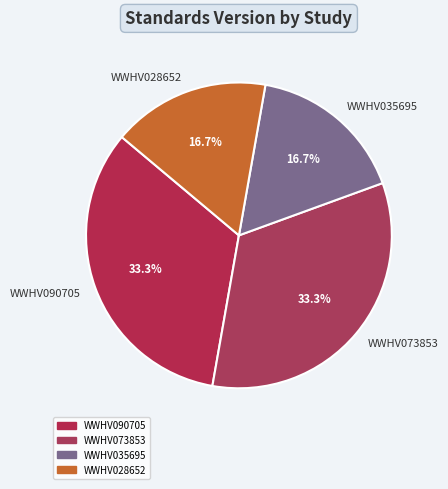

To the nearest percent, what portion does WWHV028652 represent?

17%